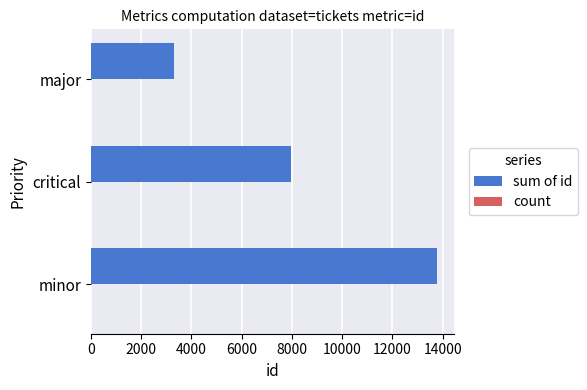

Which series changed the most between critical and major?

sum of id